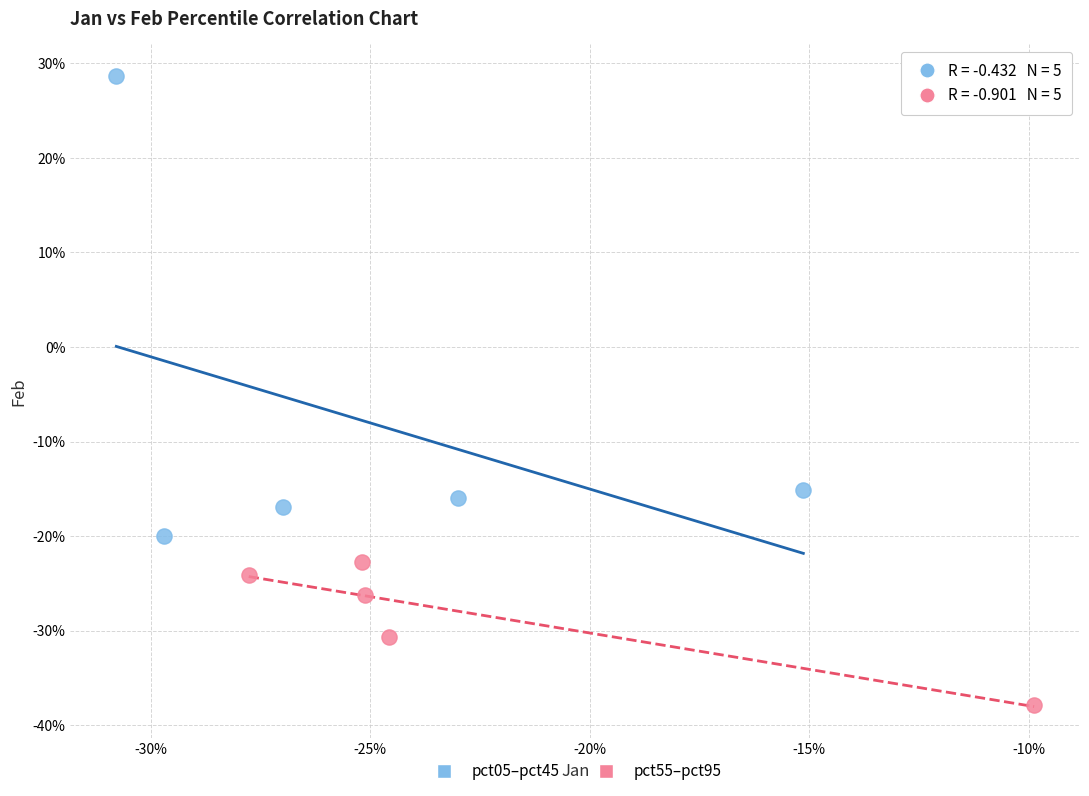

Which series contains the lowest Y value?

pct55–pct95